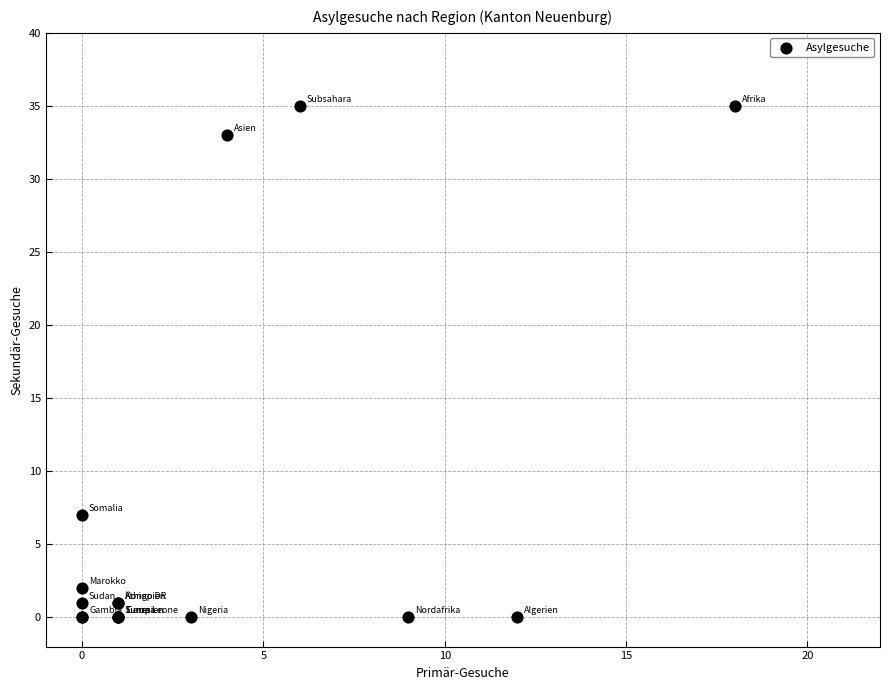

What Y value in the scatter plot is closest to 17?

7